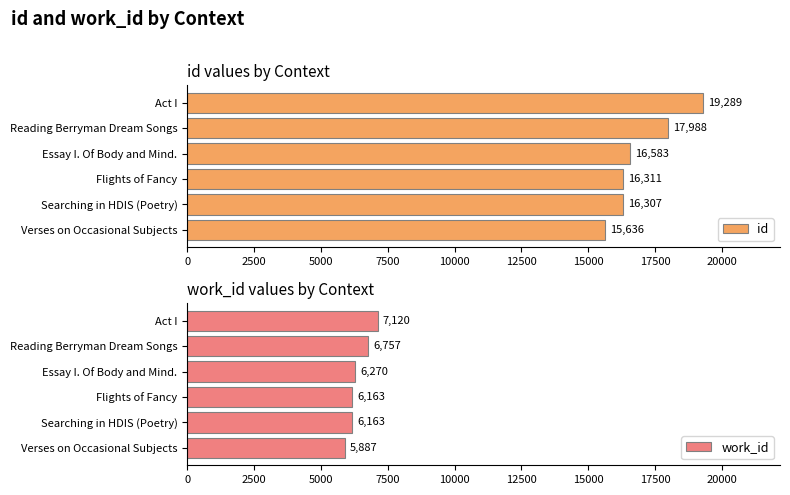

What is the maximum value shown in the chart?

19289